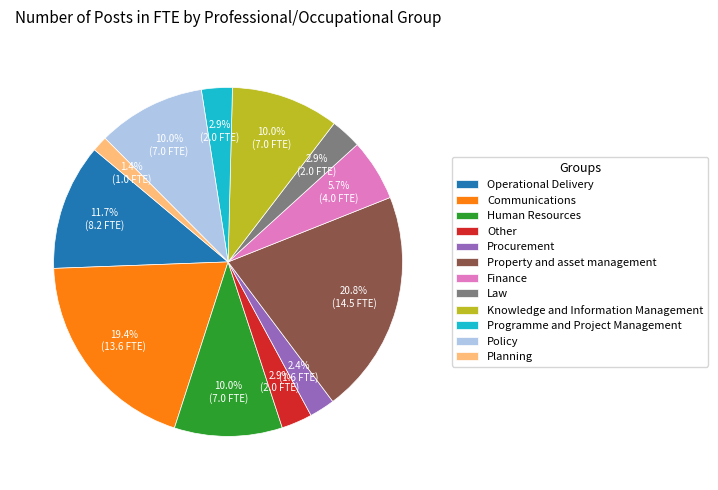

To the nearest percent, what is the difference between the largest and smallest slice percentages?

19%